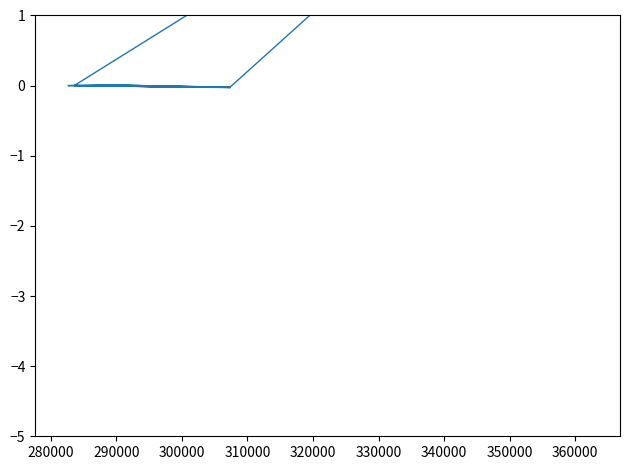

Is it true that the value at 12 is 0.0?

False